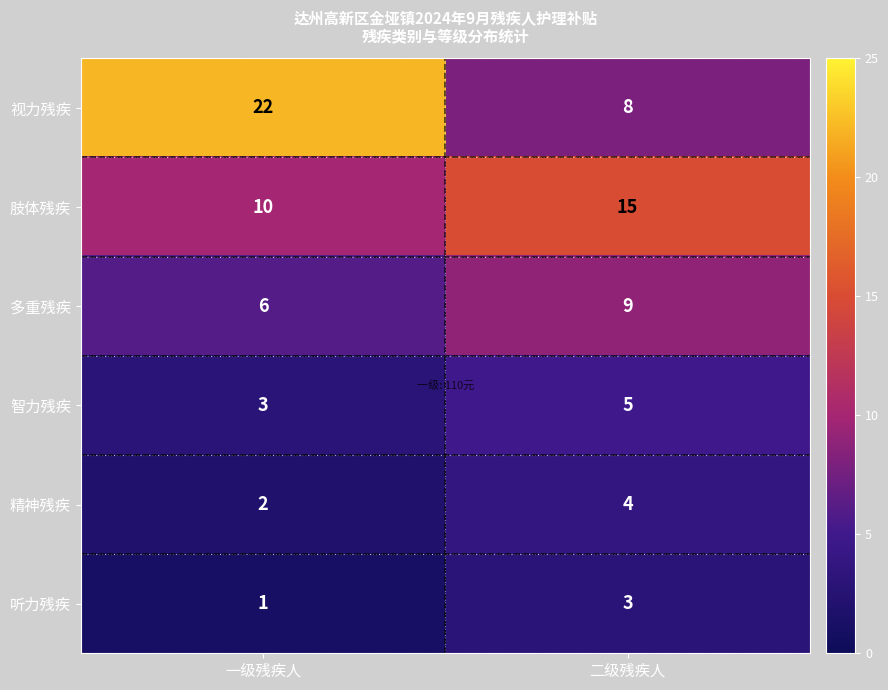

Which series has the largest total across all categories?

视力残疾